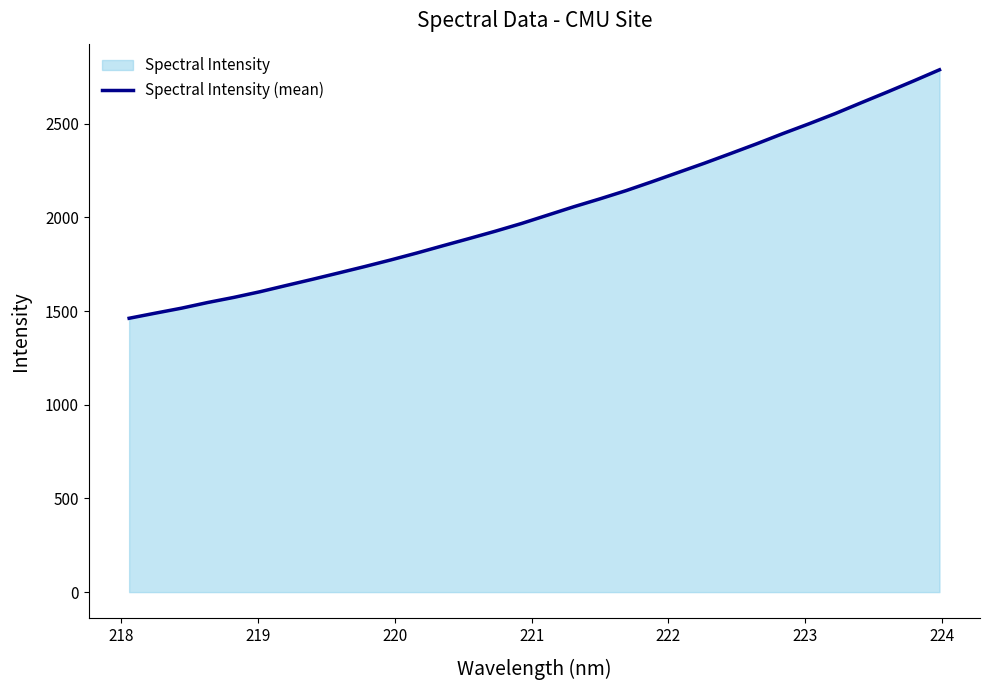

What is the difference between the maximum and minimum values?

1326.3